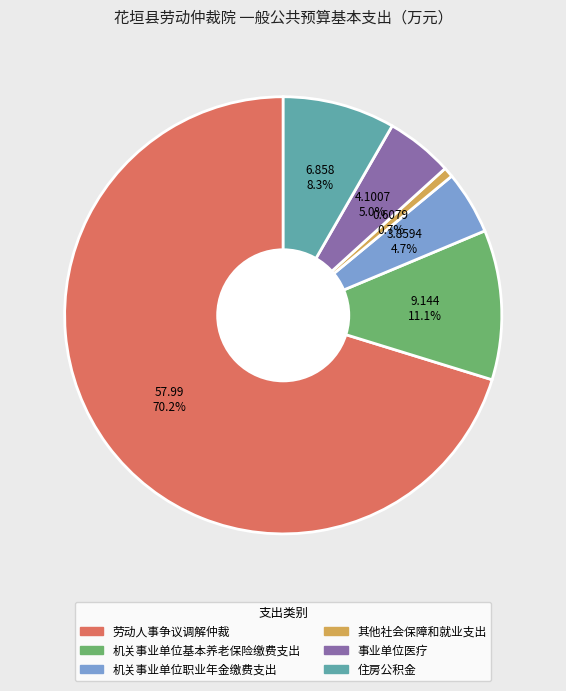

The 机关事业单位职业年金缴费支出 slice represents 5% of the pie. True or false?

True